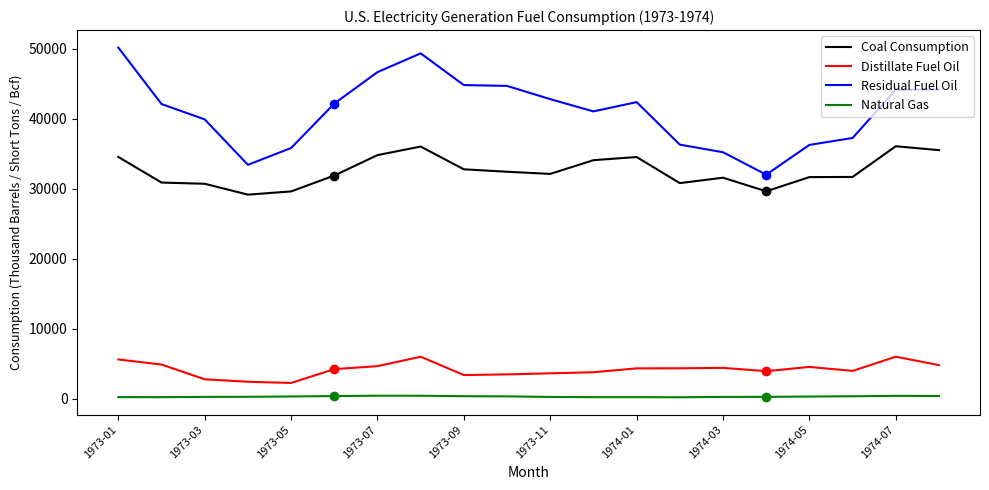

What is the difference between the maximum and minimum values in the Residual Fuel Oil series?

18170.0